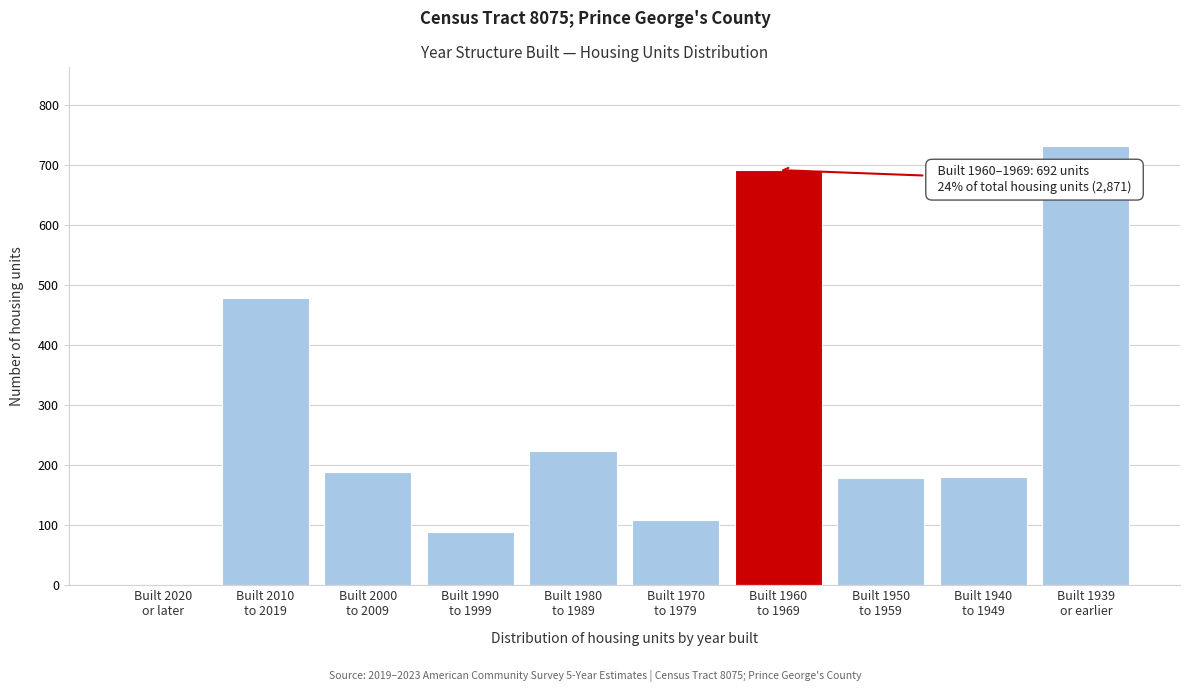

What is the greatest value displayed?

732